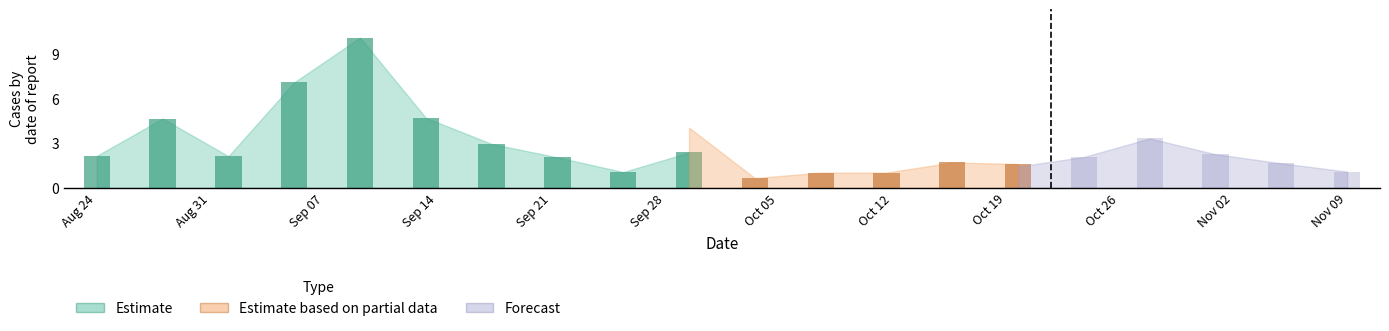

The Estimate based on partial data series shows 0.6 at 11. True or false?

True